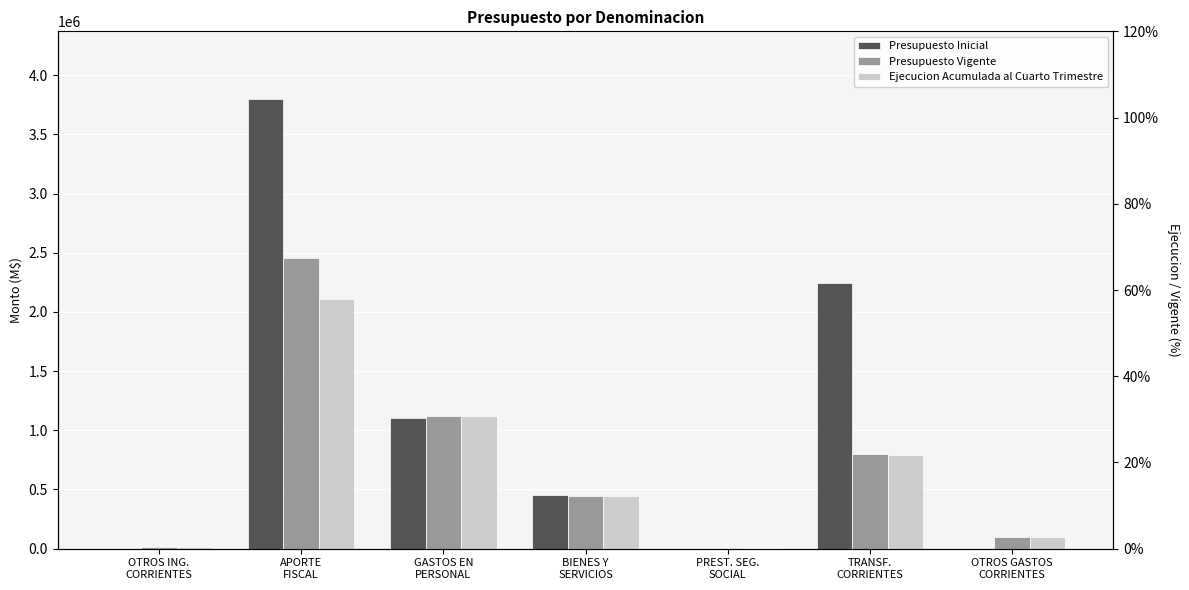

Reading left to right, what are all the values shown in this chart?

Presupuesto Inicial: 882	3800500	1103449	453942	0	2243991	0
Presupuesto Vigente: 13057	2456053	1124853	443942	2905	800042	97368
Ejecucion Acumulada al Cuarto Trimestre: 13384	2105641	1123672	441905	2905	788220	97367